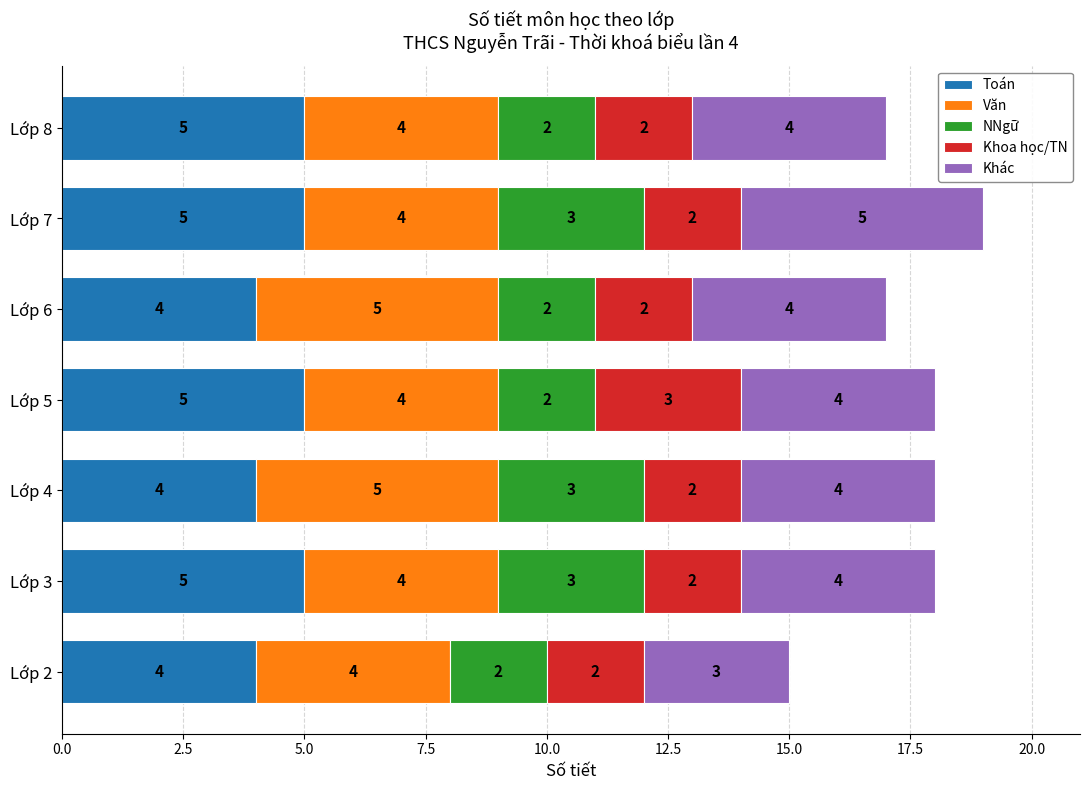

What is the approximate value of Toán at Lớp 4?

4